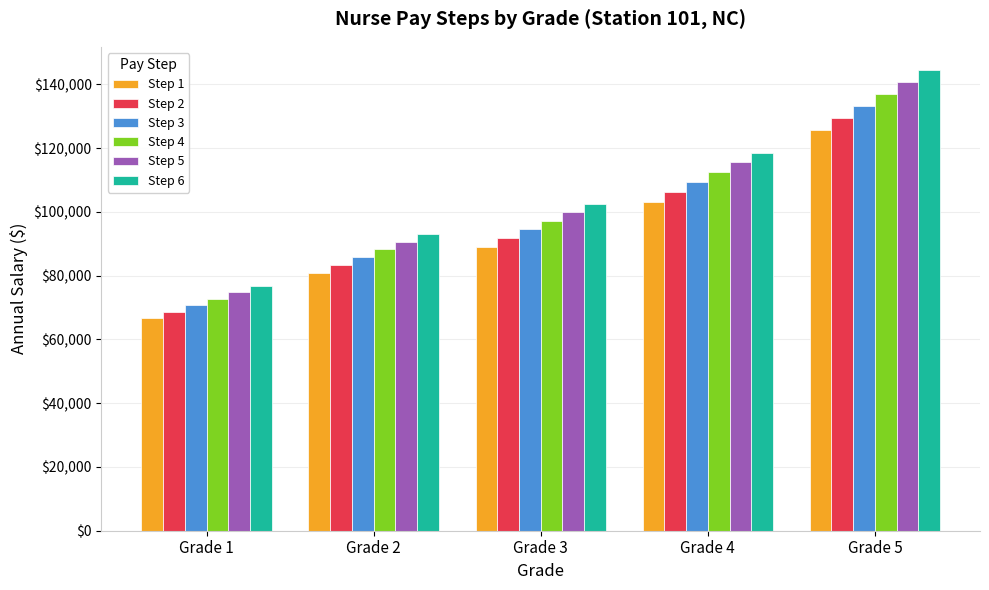

At how many categories does at least one series exceed 79752?

4